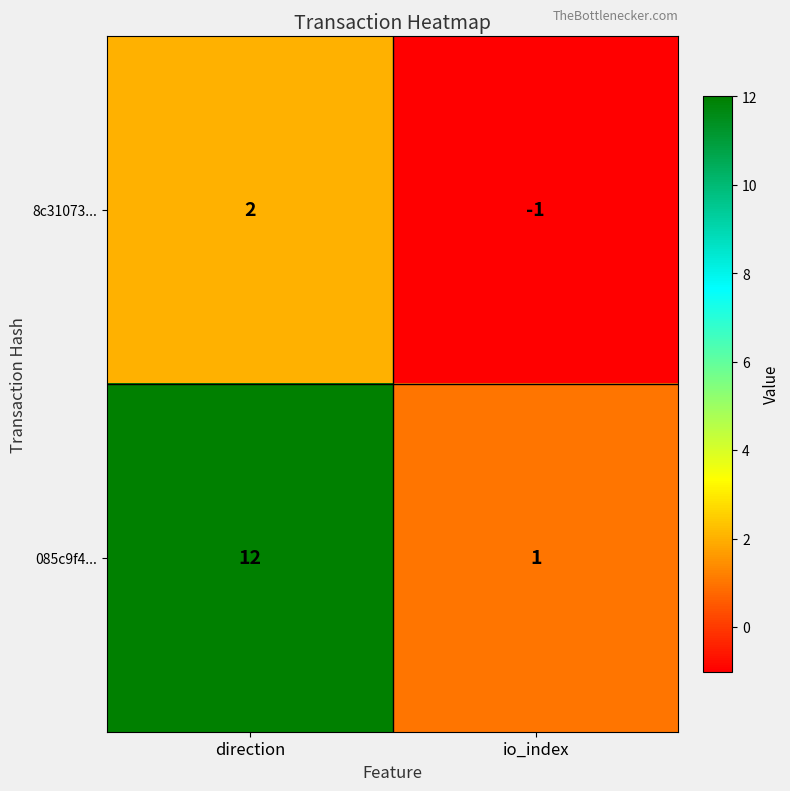

The 8c31073... series shows 3 at direction. True or false?

False